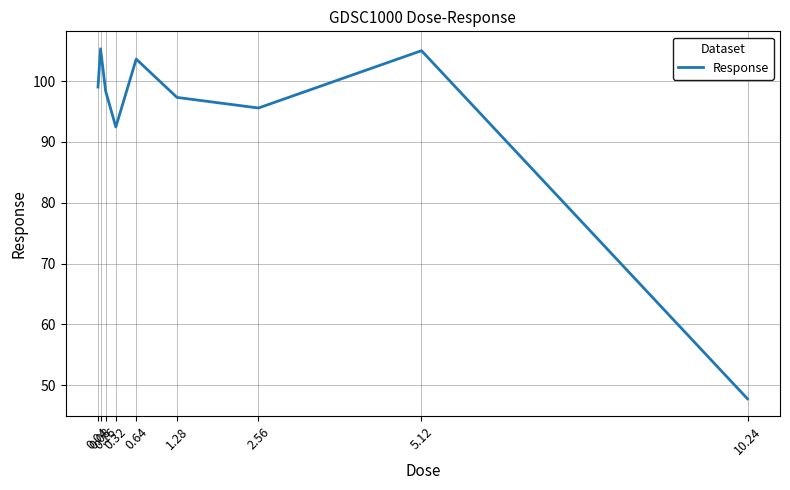

Approximately how many times larger is the value at 1.28 compared to 5.12?

0.9